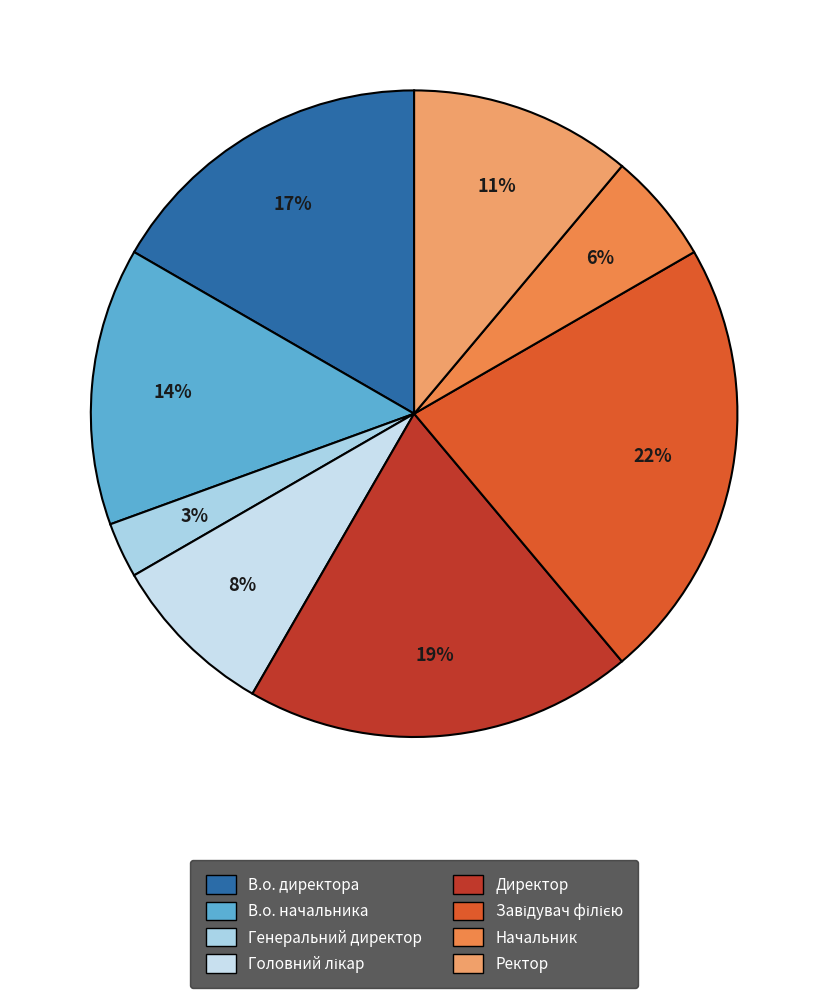

What is the largest slice in the pie chart?

Завідувач філією